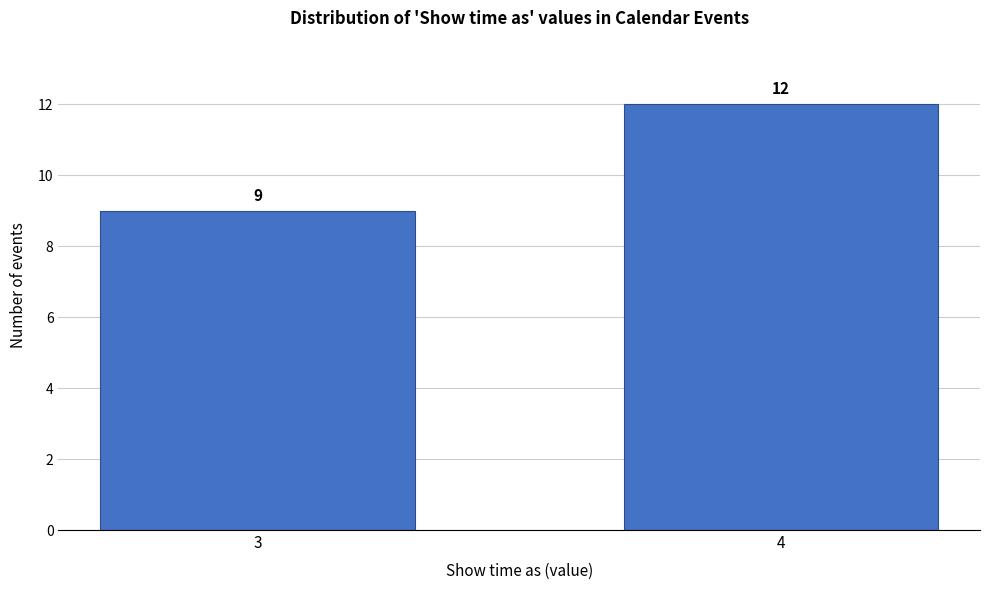

Reading left to right, transcribe all the data shown in this chart.

3=9	4=12